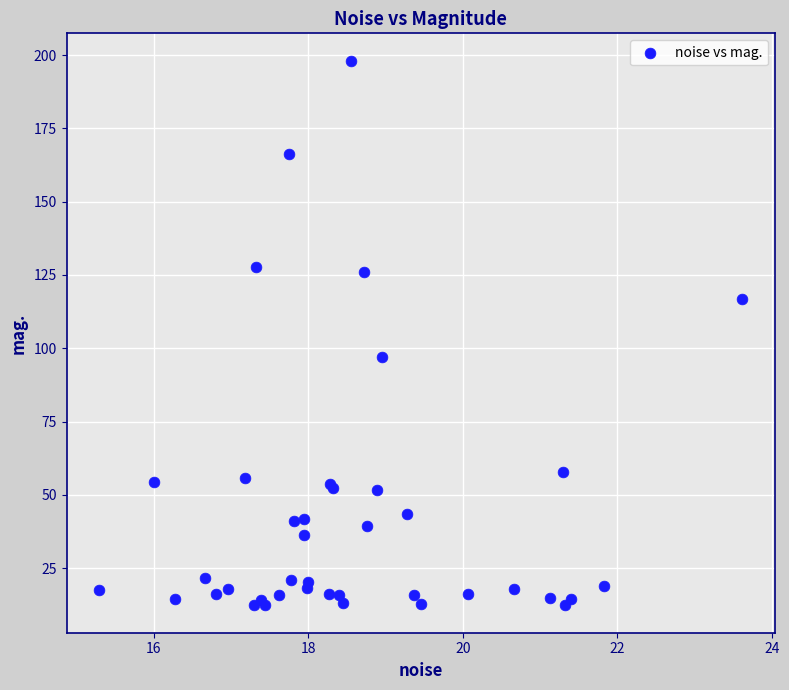

What Y value in the scatter plot is closest to 105?

97.2